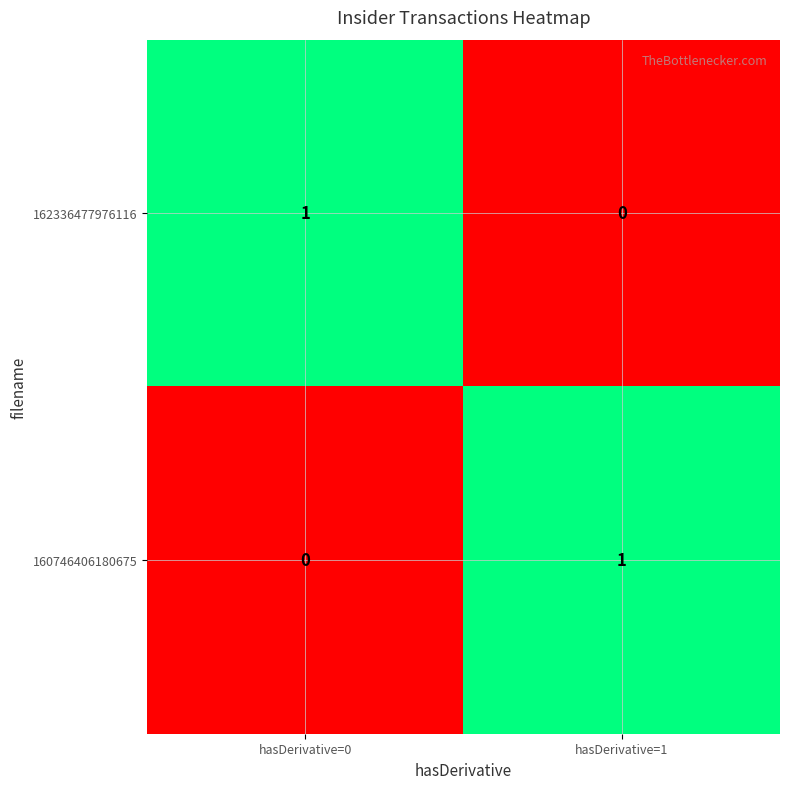

At how many categories does at least one series exceed 0?

2